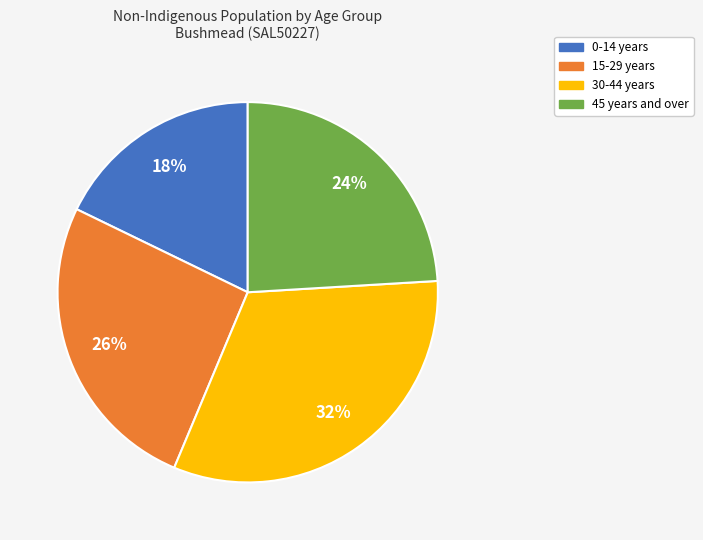

How many slices are in this pie chart?

4